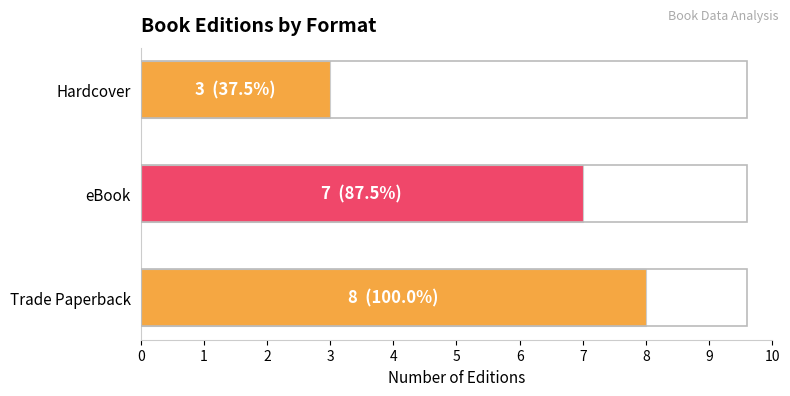

What is the greatest value displayed?

8